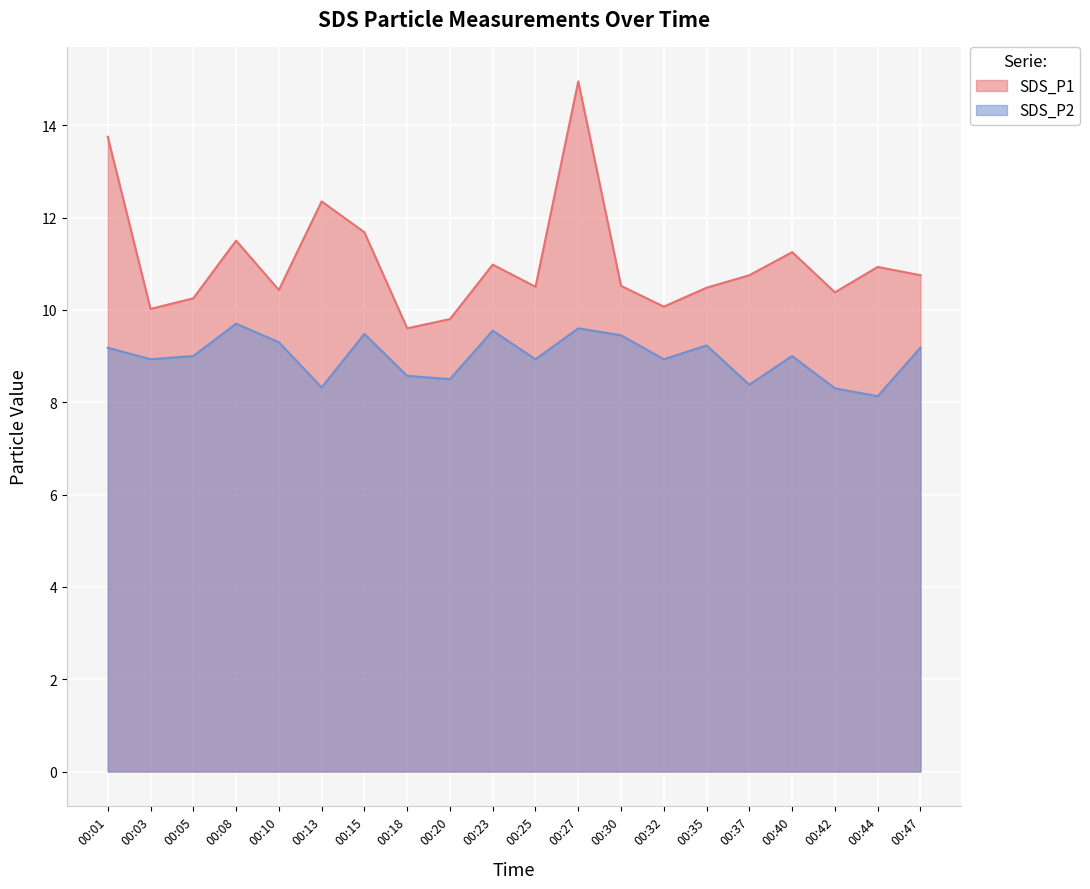

True or false: SDS_P2 and SDS_P1 intersect in this chart.

False